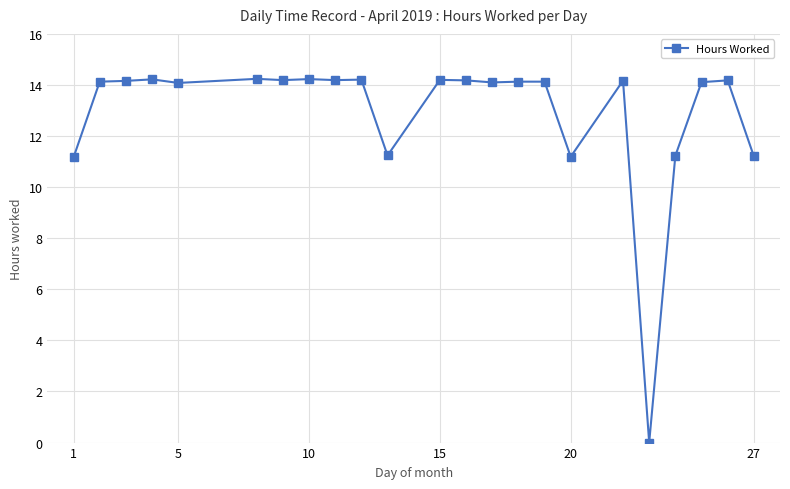

What is the difference between the second highest and second lowest values?

3.1